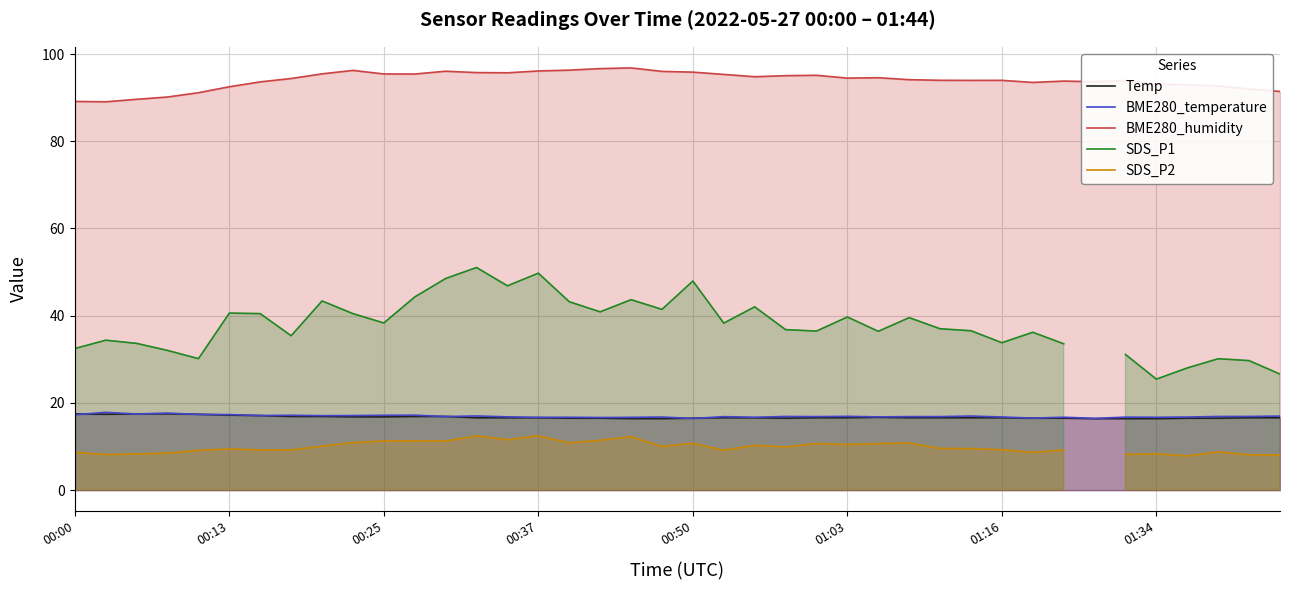

What position from the right is 18?

22